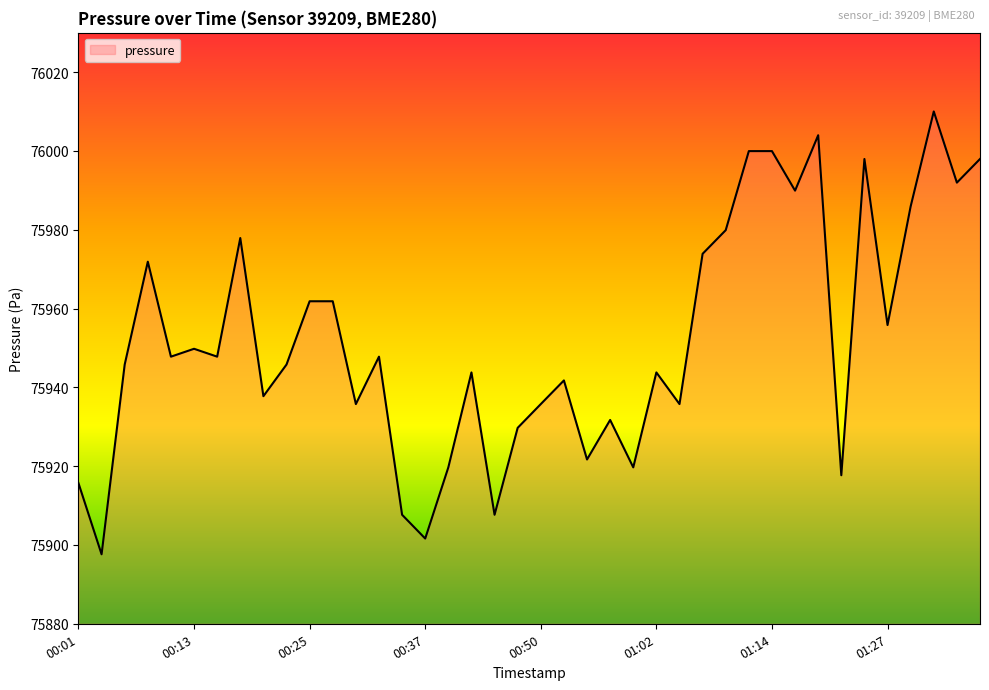

What is the maximum value shown in the chart?

76010.0